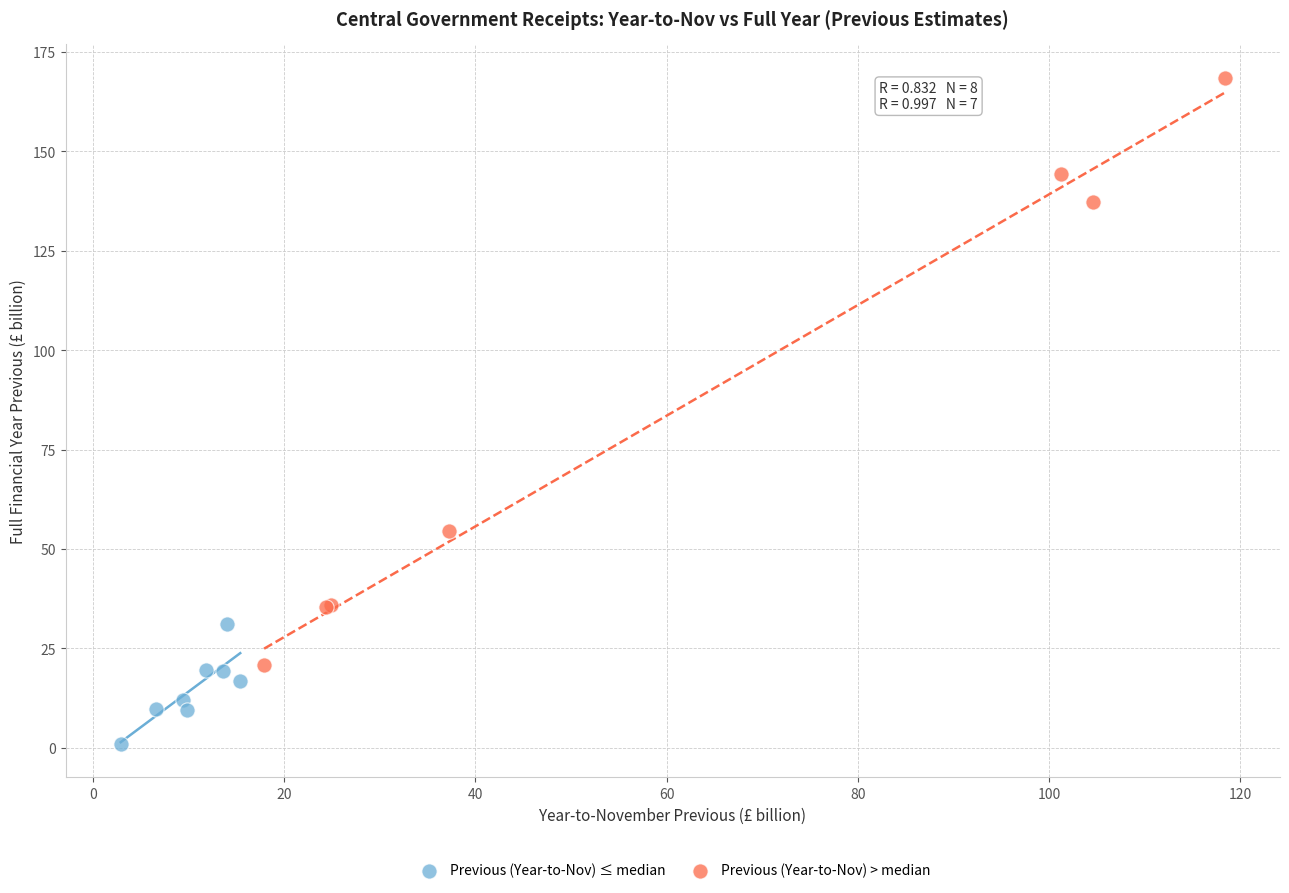

Which series has the largest Y range (max minus min)?

Previous (Year-to-Nov) > median